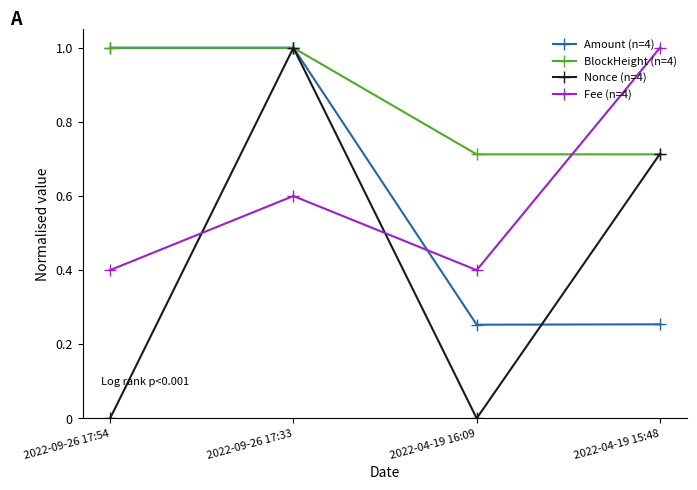

Is the value of Nonce (n=4) at 2022-04-19 16:09 greater than the value of Amount (n=4) at 2022-04-19 15:48?

No